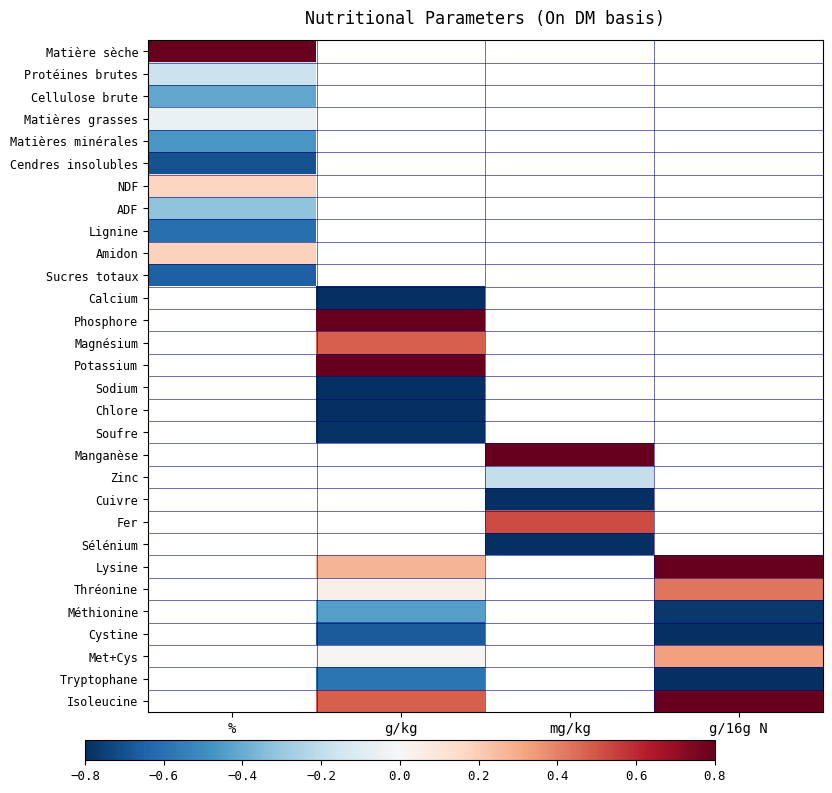

At how many categories does at least one series exceed 0?

4